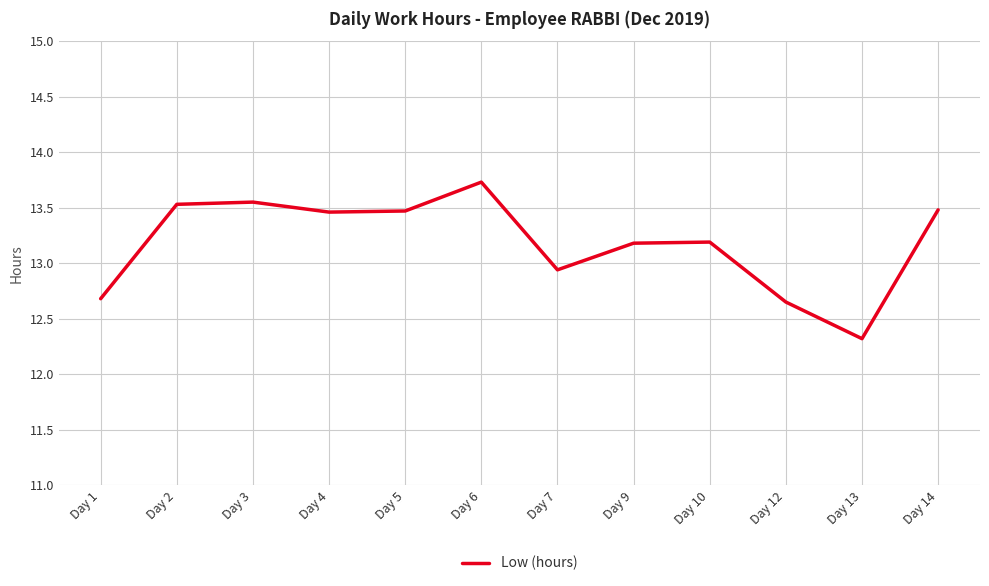

Count the number of values greater than 13.

8